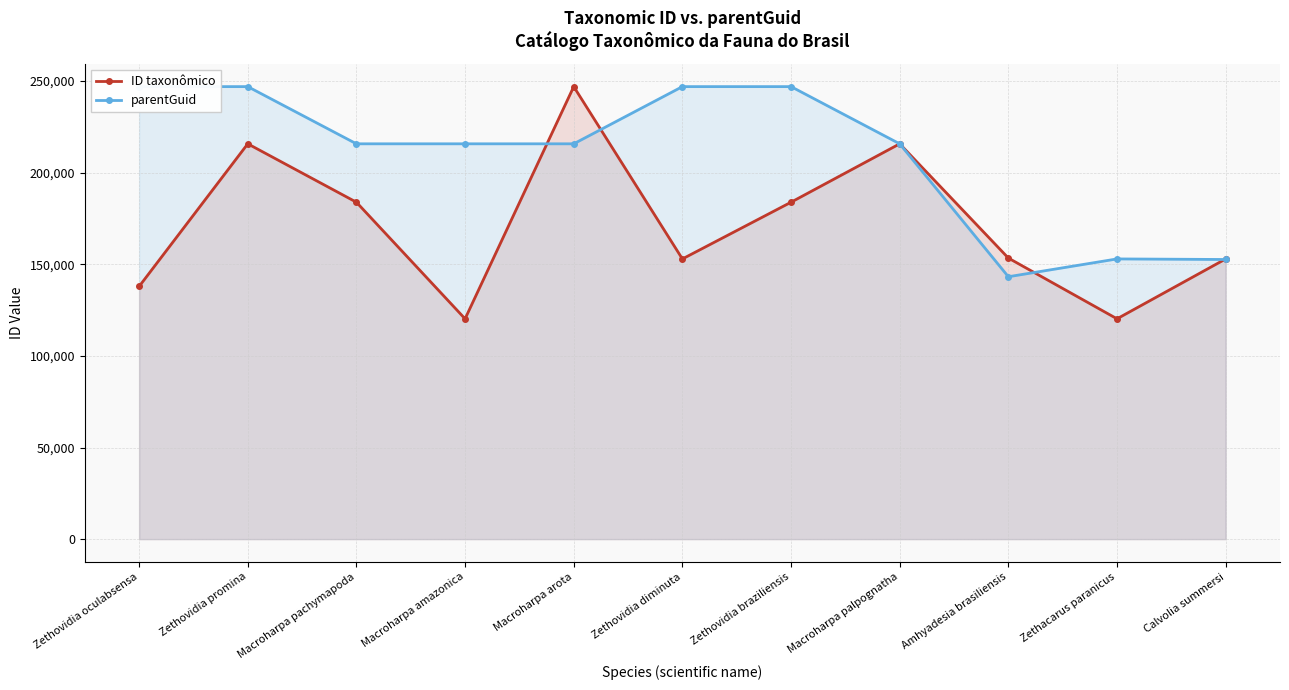

How many lines are shown in the chart?

2